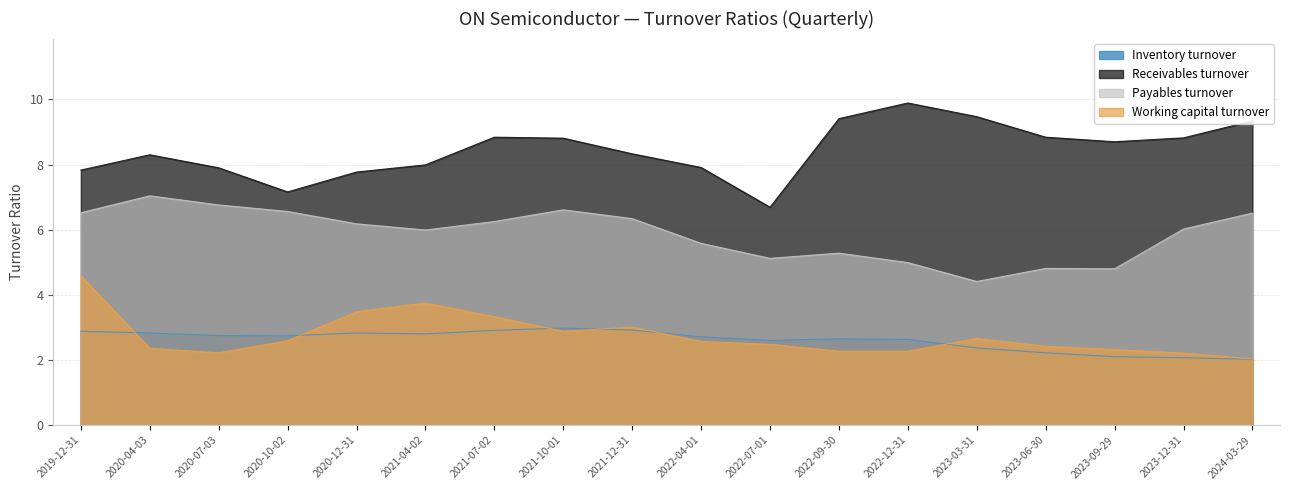

Reading left to right, transcribe all the data shown in this chart.

Inventory turnover: 2.9	2.8	2.8	2.7	2.8	2.8	2.9	3.0	2.9	2.7	2.6	2.6	2.6	2.4	2.2	2.1	2.1	2.0
Receivables turnover: 7.8	8.3	7.9	7.2	7.8	8.0	8.8	8.8	8.3	7.9	6.7	9.4	9.9	9.5	8.8	8.7	8.8	9.3
Payables turnover: 6.5	7.0	6.8	6.6	6.2	6.0	6.2	6.6	6.3	5.6	5.1	5.3	5.0	4.4	4.8	4.8	6.0	6.5
Working capital turnover: 4.6	2.4	2.2	2.6	3.5	3.8	3.3	2.9	3.0	2.6	2.5	2.3	2.3	2.7	2.4	2.3	2.2	2.0